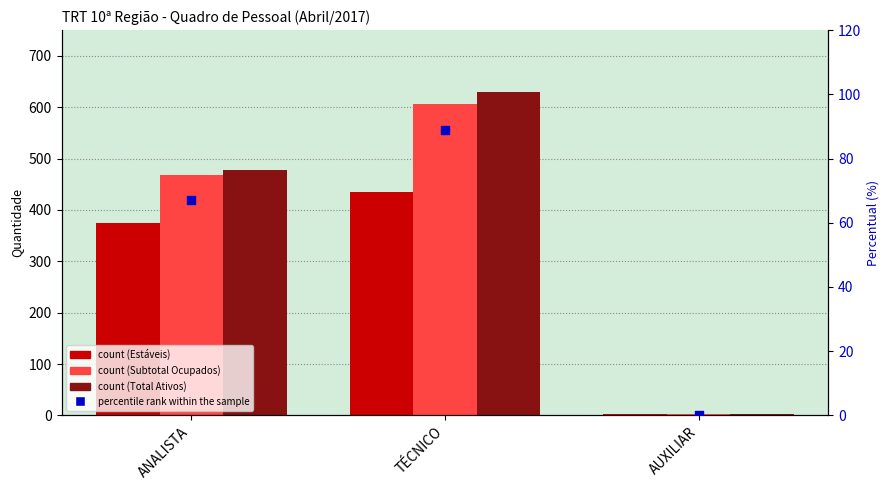

Which series contains the highest Y value?

Total Ativos